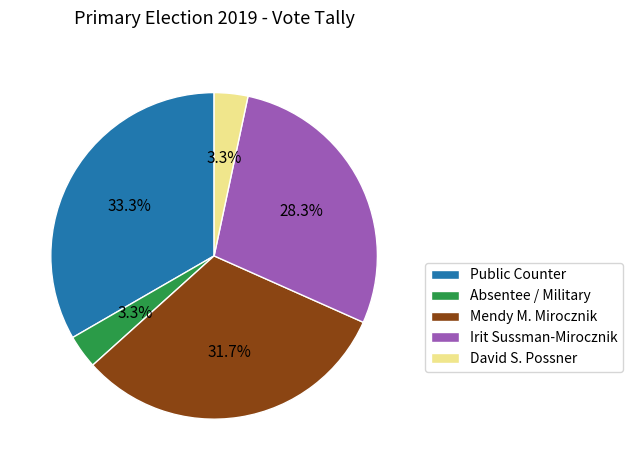

What percentage is the Public Counter slice, to the nearest percent?

33%